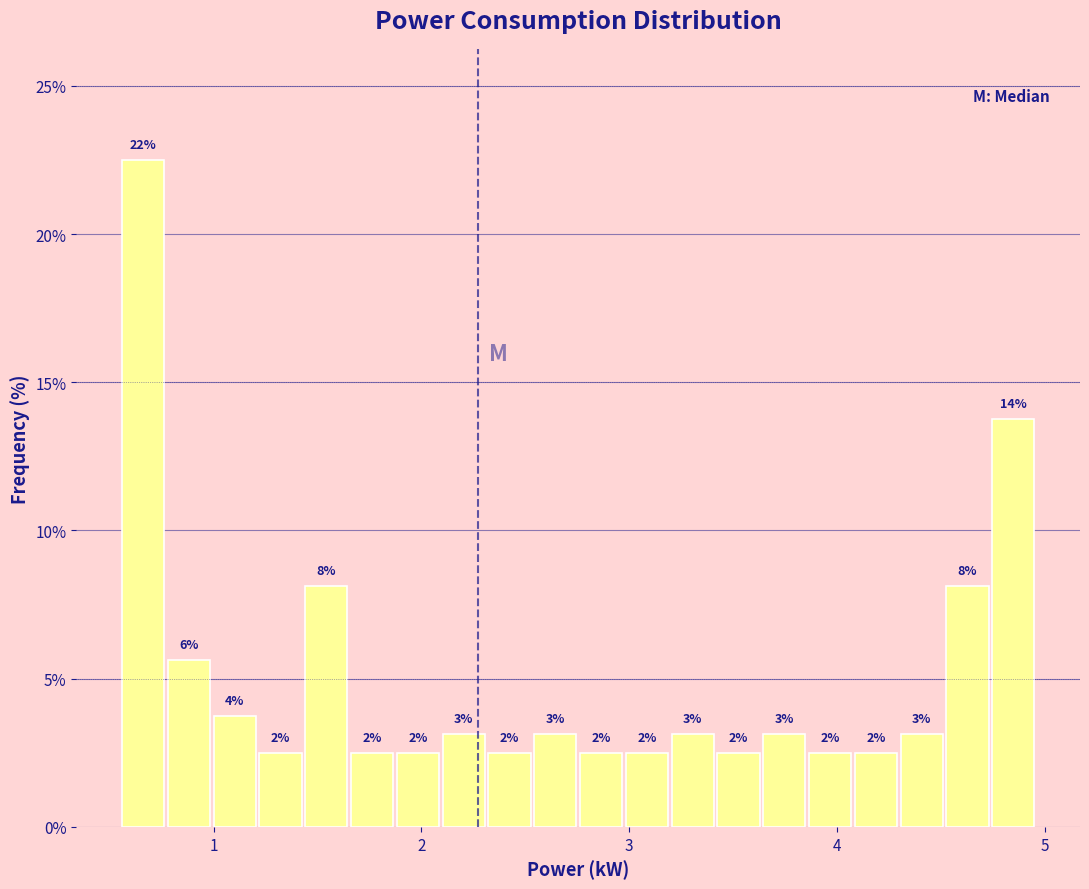

Read against the x-axis, roughly where is the centre of the tallest bar?

0.7